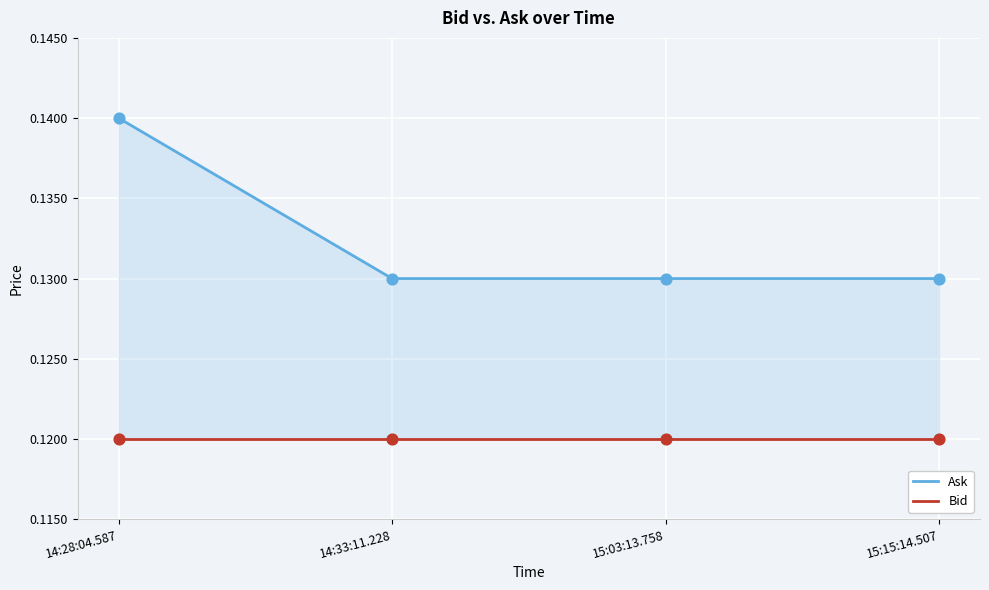

At how many categories does at least one series exceed 0?

4